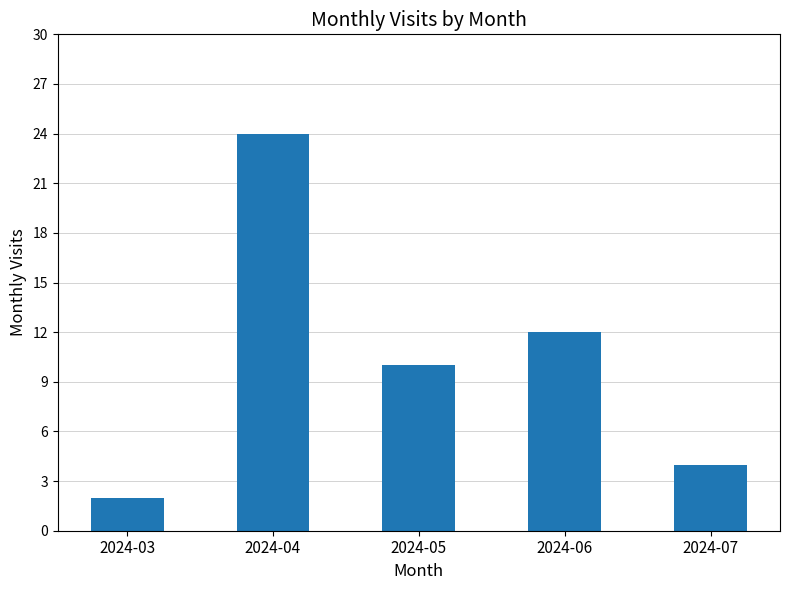

True or false: the data shows 12 at 2024-06.

True